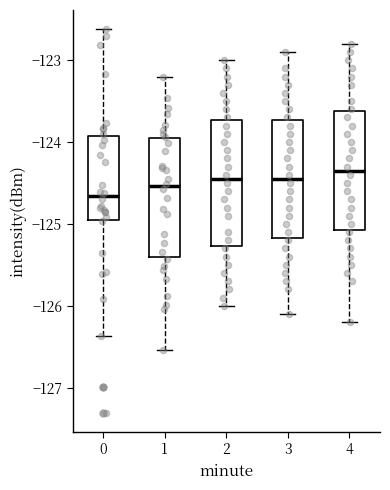

Reading left to right, read every box against the y-axis: the position of its median line, the range the box covers, and the ends of its whiskers. The values are not printed on the chart, so give them approximately, as read against the axis.

0: median -124.7, box -125.0 to -123.9, whiskers -126.4 to -122.6
1: median -124.5, box -125.4 to -124.0, whiskers -126.5 to -123.2
2: median -124.4, box -125.3 to -123.7, whiskers -126.0 to -123.0
3: median -124.4, box -125.2 to -123.7, whiskers -126.1 to -122.9
4: median -124.3, box -125.1 to -123.6, whiskers -126.2 to -122.8